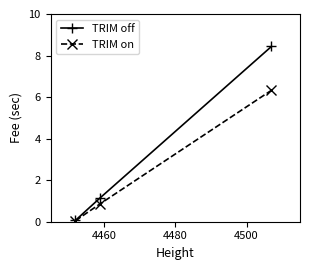

List the series in order of their peak value, lowest first.

TRIM on, TRIM off